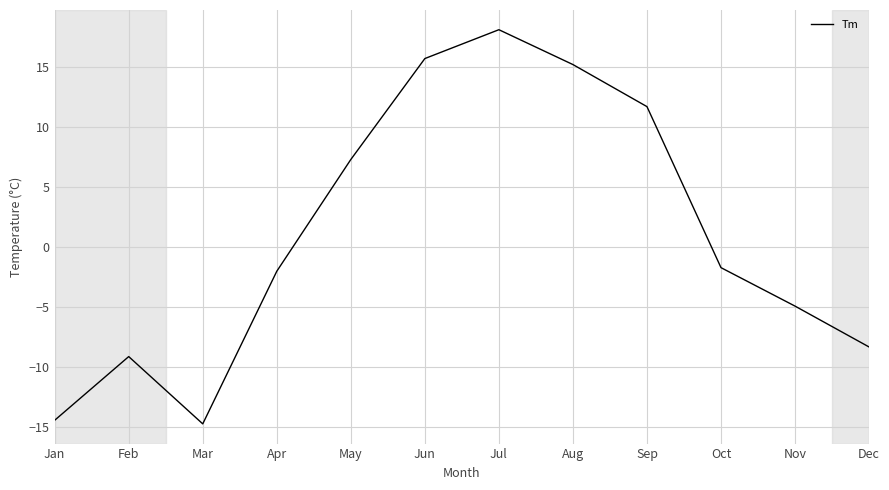

How many lines are shown in the chart?

1